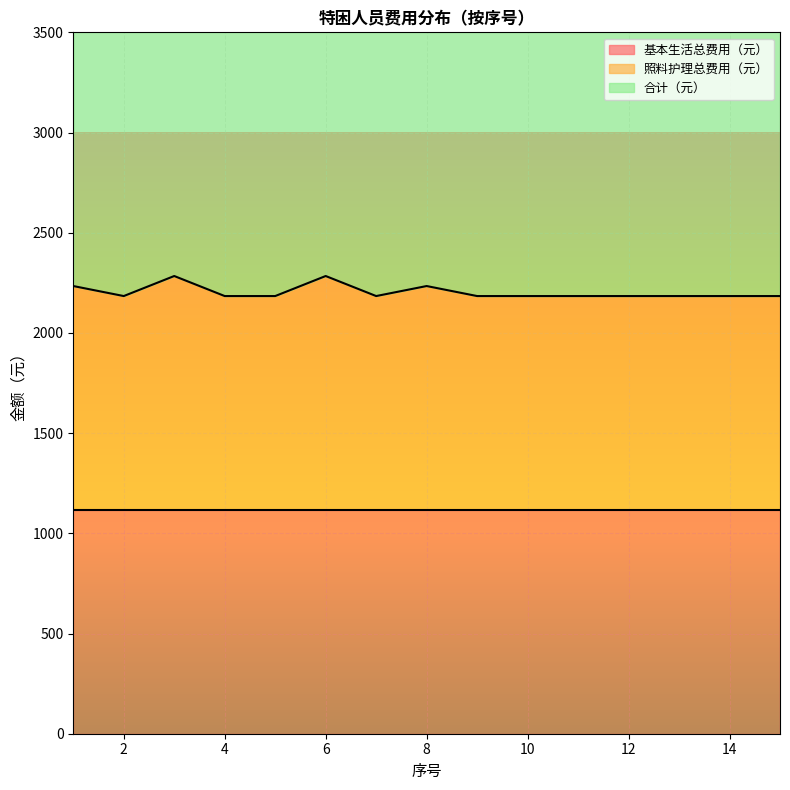

Does the chart display data point markers on the line(s)?

No